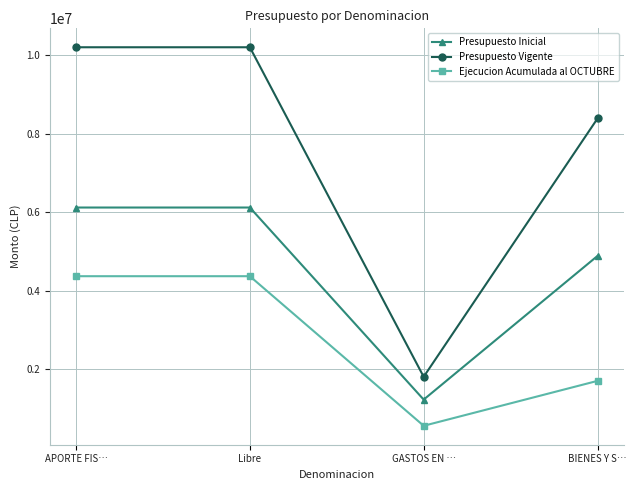

List the series in order of their peak value, highest first.

Presupuesto Vigente, Presupuesto Inicial, Ejecucion Acumulada al OCTUBRE